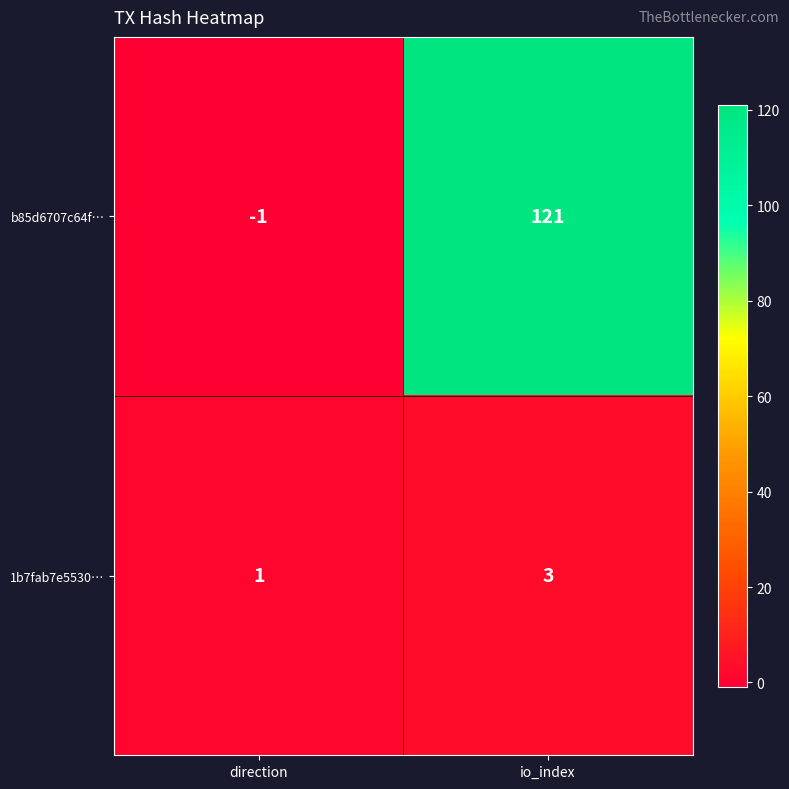

The value of b85d6707c64f… at io_index is 121. True or false?

True